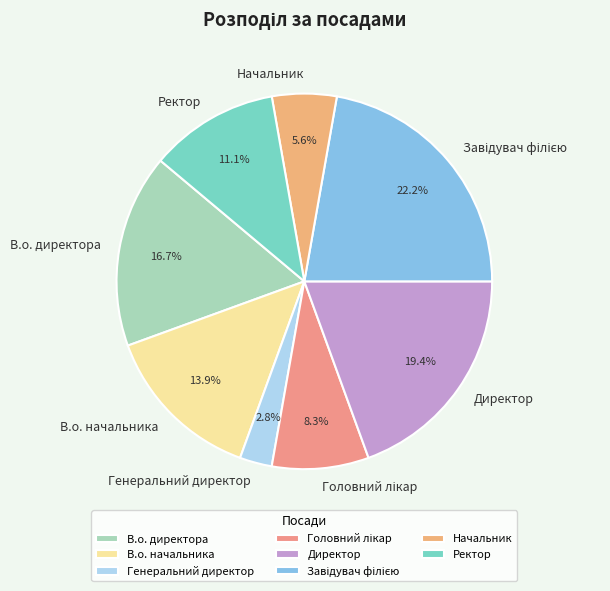

What percentage do В.о. начальника and Ректор together represent?

25.0%